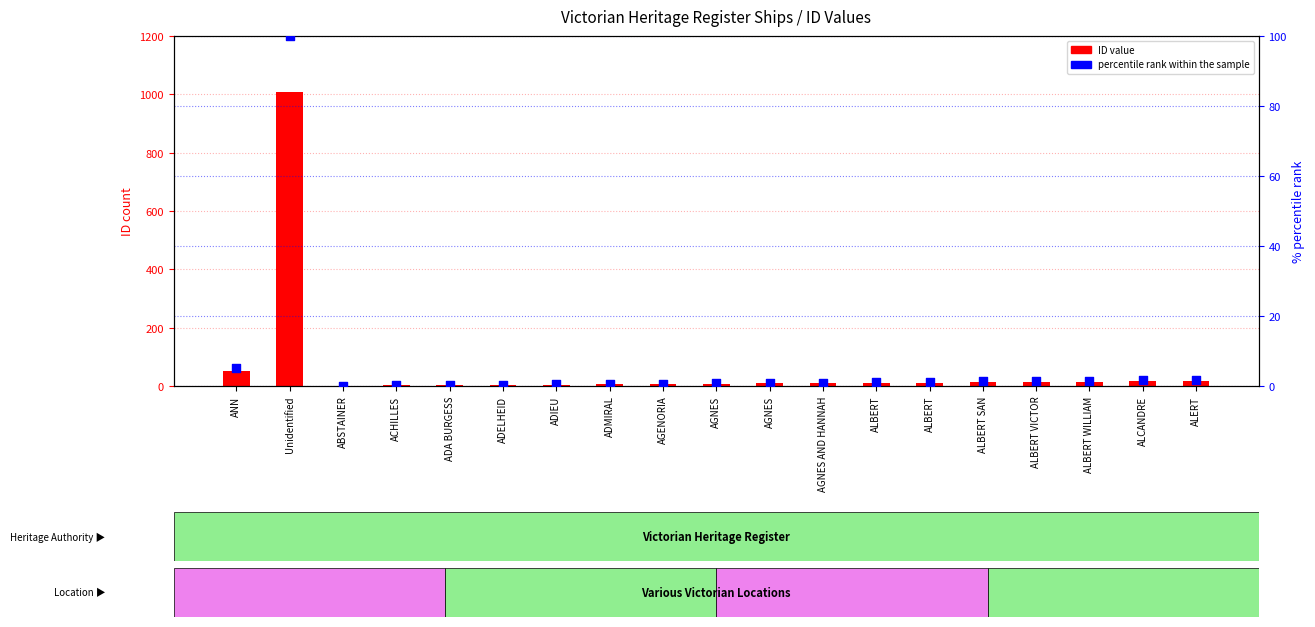

Which series has the largest total across all categories?

ID value